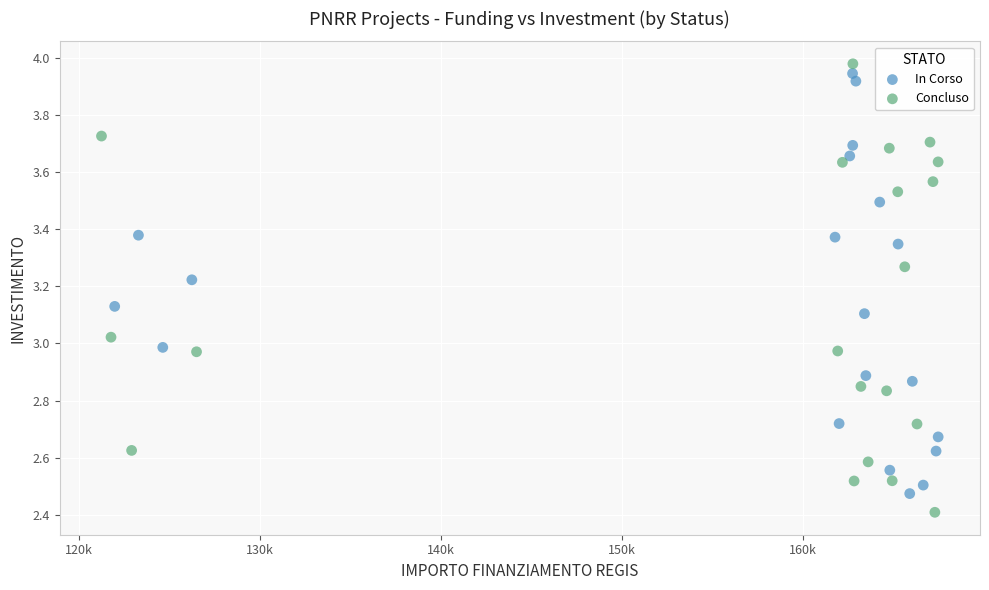

Which series has the widest spread of Y values?

Concluso